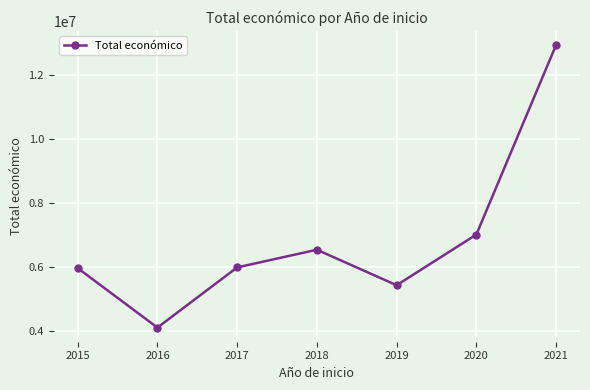

What is the ratio of the value at 2020 to the value at 2015?

1.2